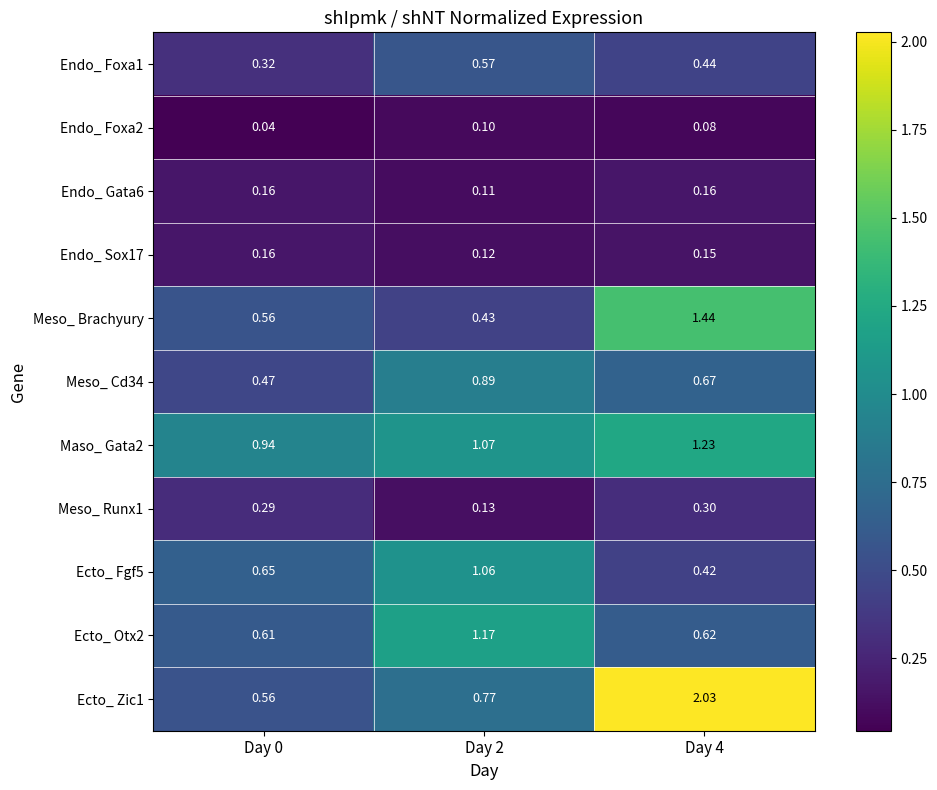

At how many categories does at least one series exceed 1?

2